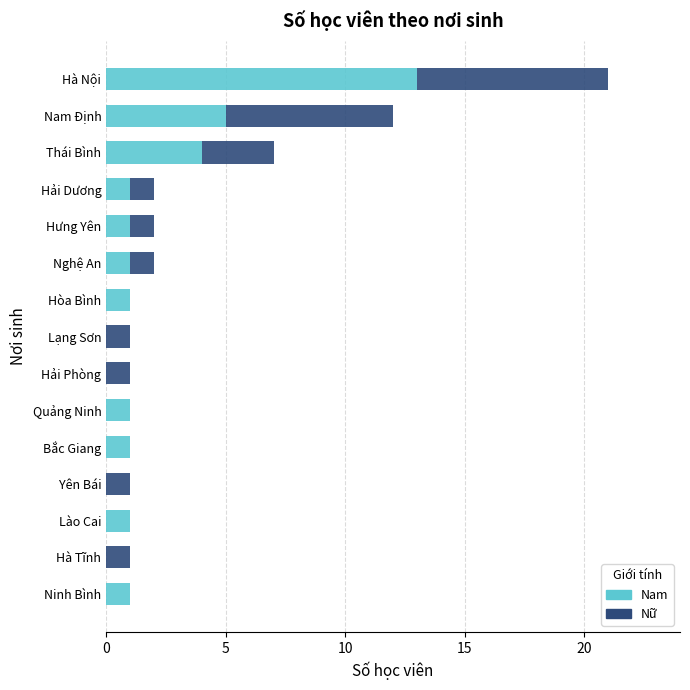

What is the maximum value for Nam?

13